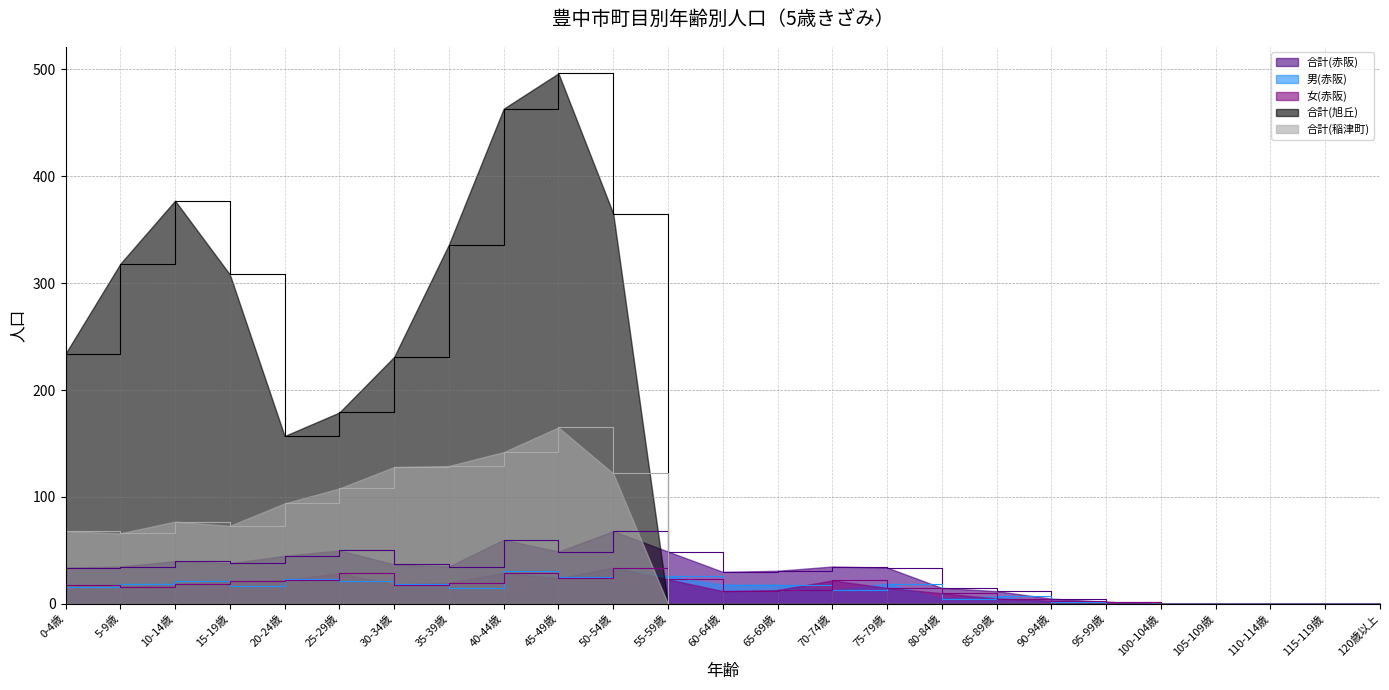

At which category is the sum across all series the highest?

45-49歳